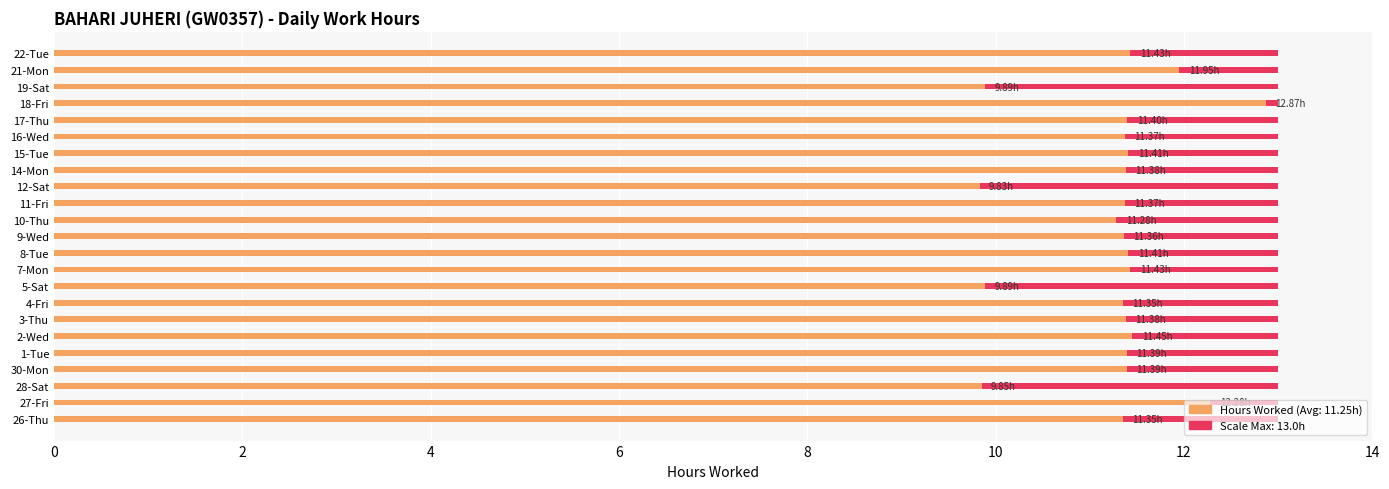

True or false: Low (Hours Worked) has a value of 16.4 at 15-Tue.

False